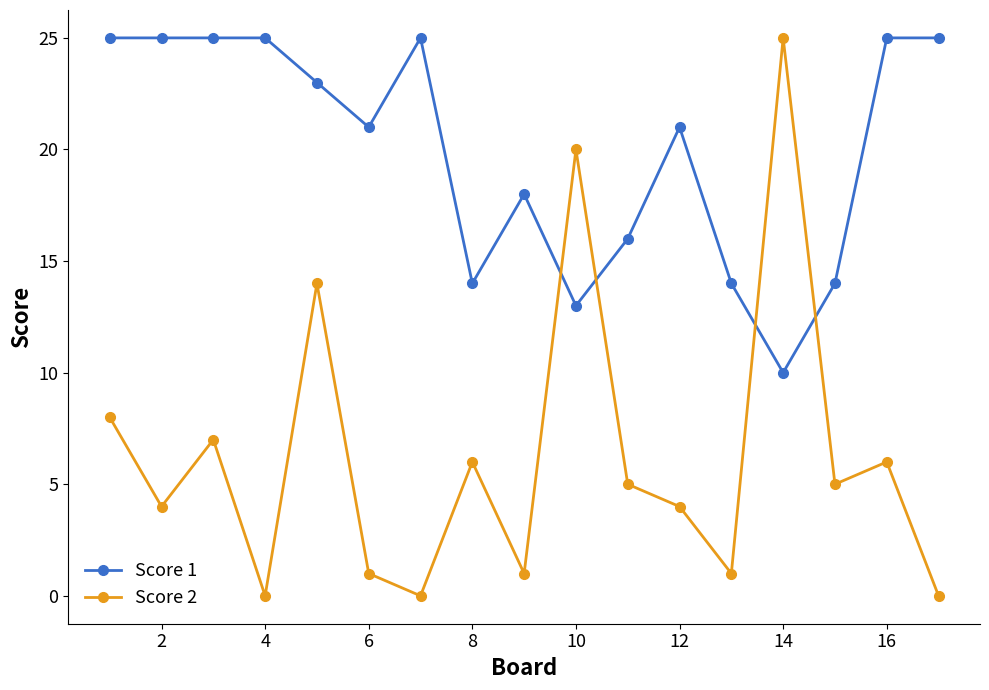

Reading left to right, what are all the values shown in this chart?

Score 1: 25	25	25	25	23	21	25	14	18	13	16	21	14	10	14	25	25
Score 2: 8	4	7	0	14	1	0	6	1	20	5	4	1	25	5	6	0